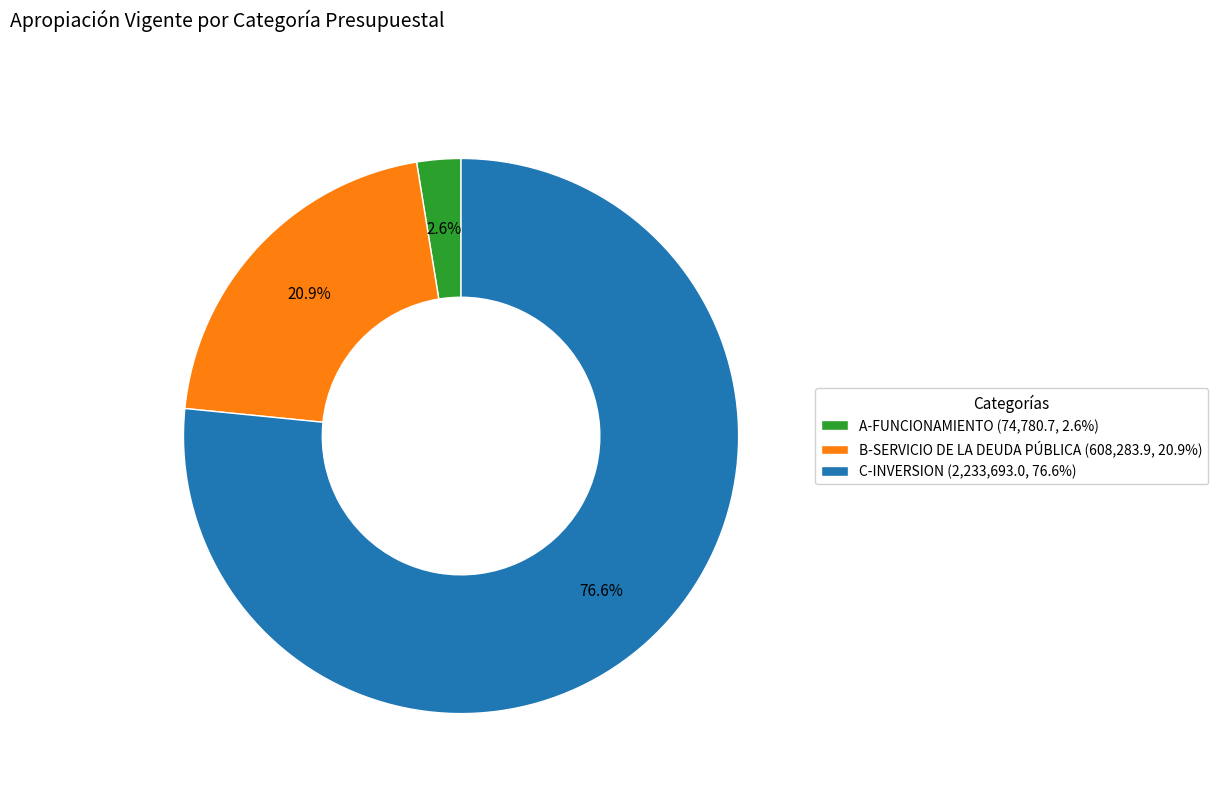

Rank the categories by value from highest to lowest.

C-INVERSION, B-SERVICIO DE LA DEUDA PÚBLICA, A-FUNCIONAMIENTO